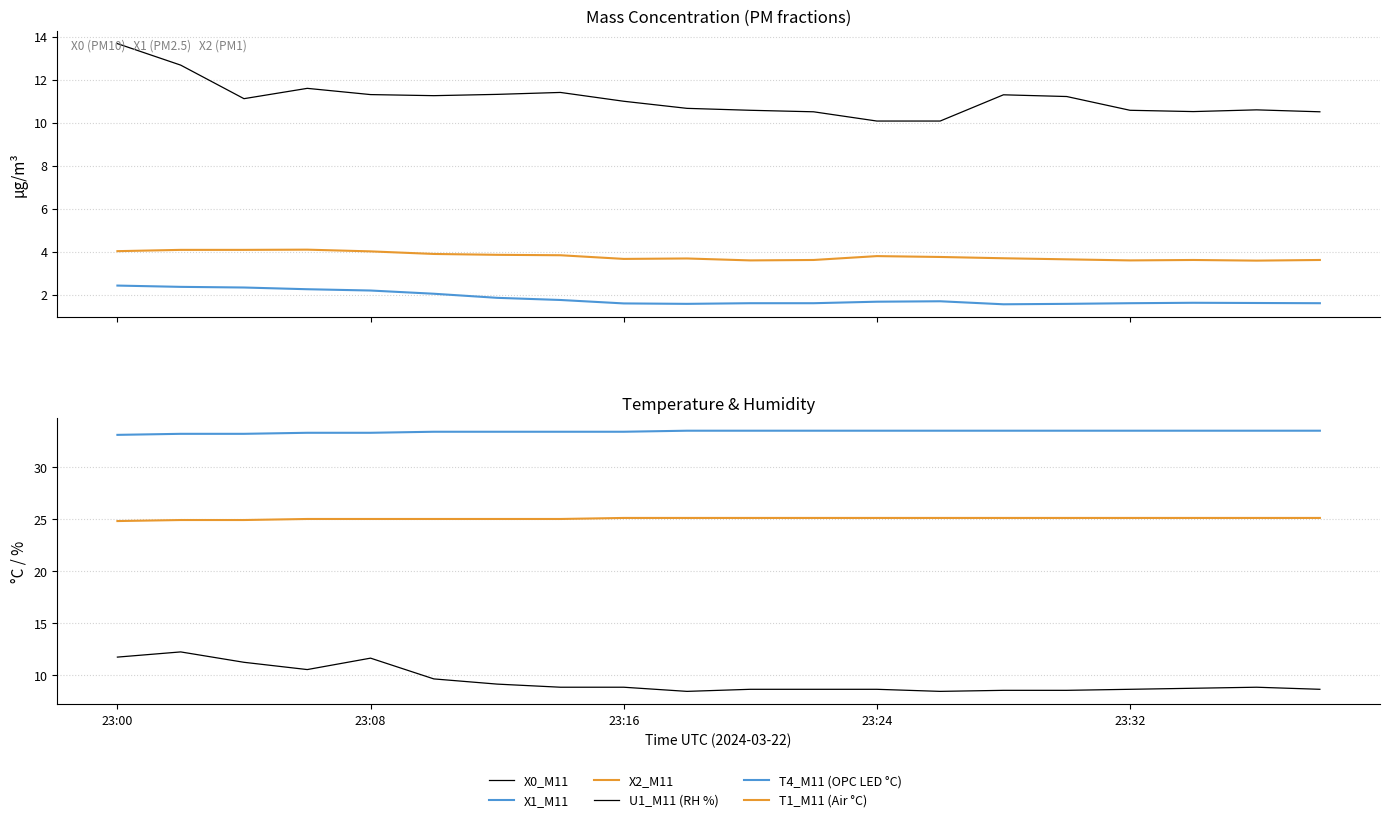

What is the difference between the highest and lowest values at 13?

31.8